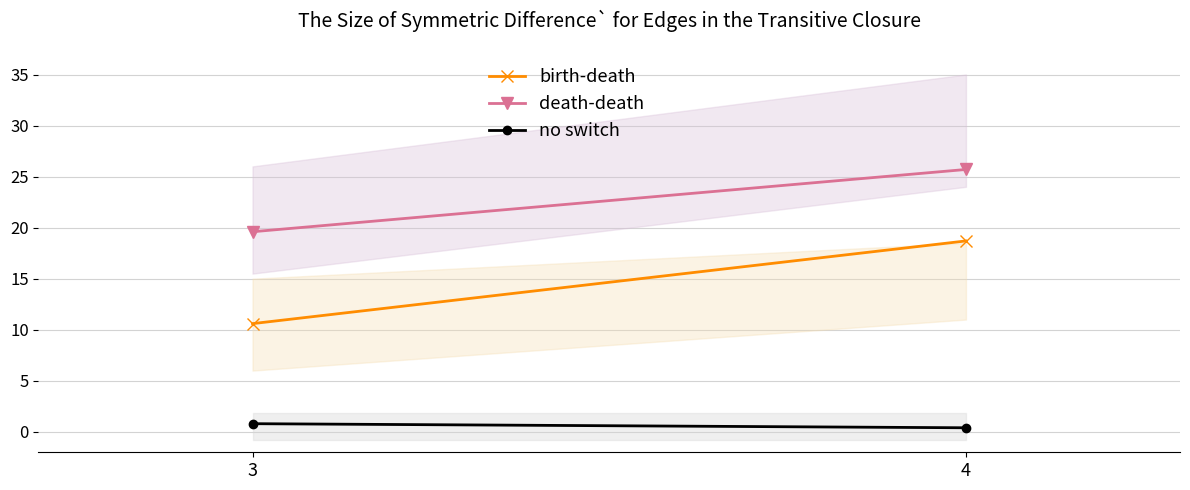

Reading left to right, transcribe all the data shown in this chart.

birth-death: 3=10.6	4=18.7
death-death: 3=19.6	4=25.7
no switch: 3=0.8	4=0.4